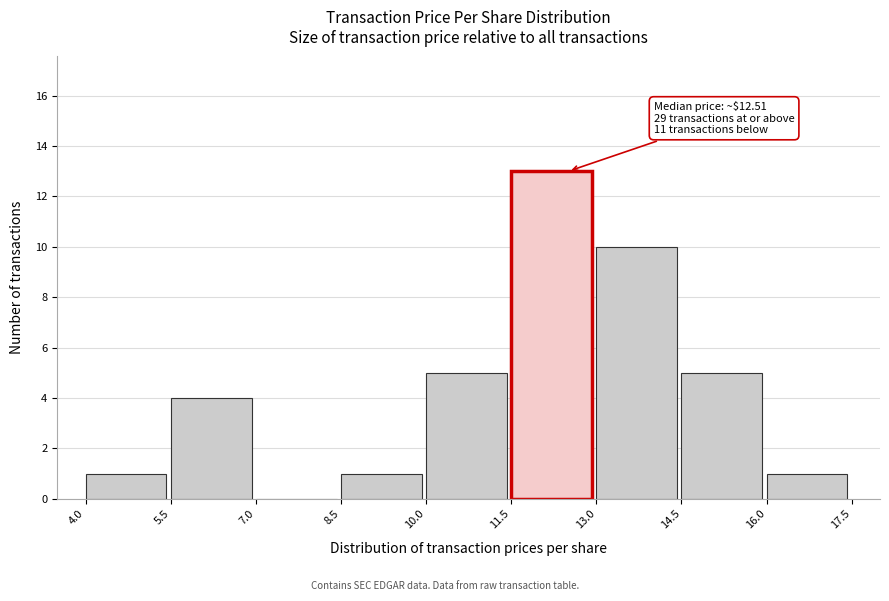

Over which range of the x-axis is the bar tallest?

11.5 to 13.0